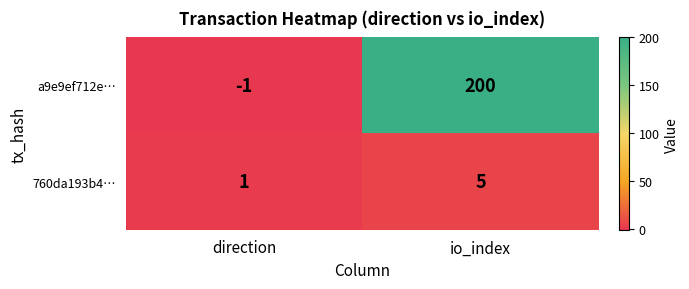

How many distinct data groups are displayed?

2